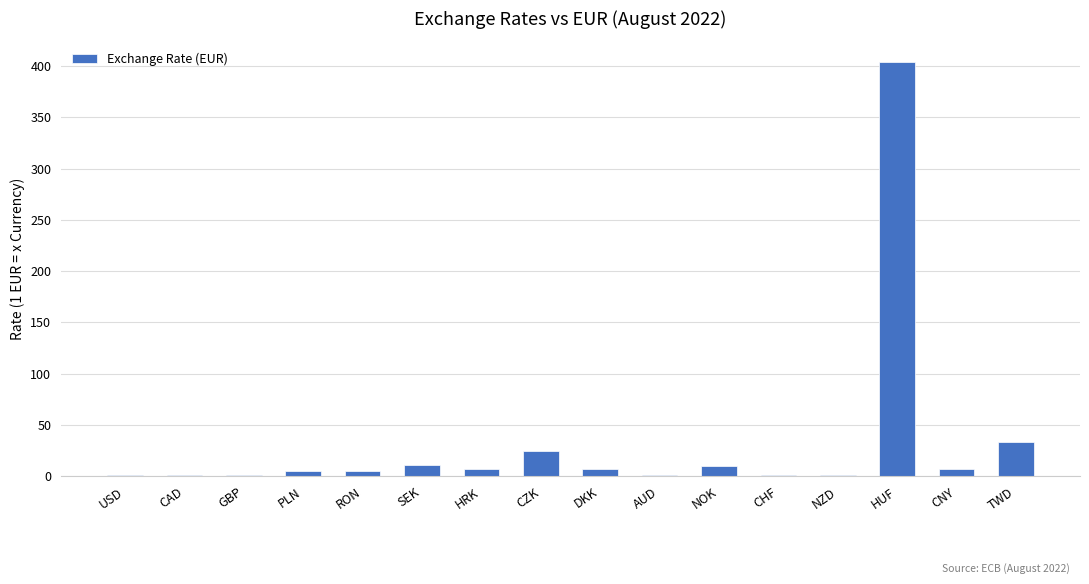

Where is the data nearest to the value 202?

TWD